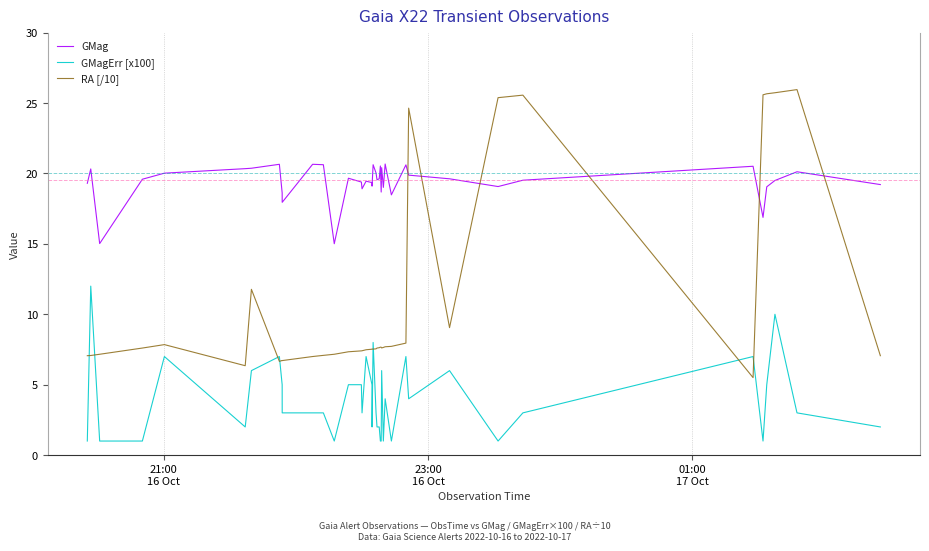

True or false: RA [/10] has more than 1 points higher than both neighbors.

True